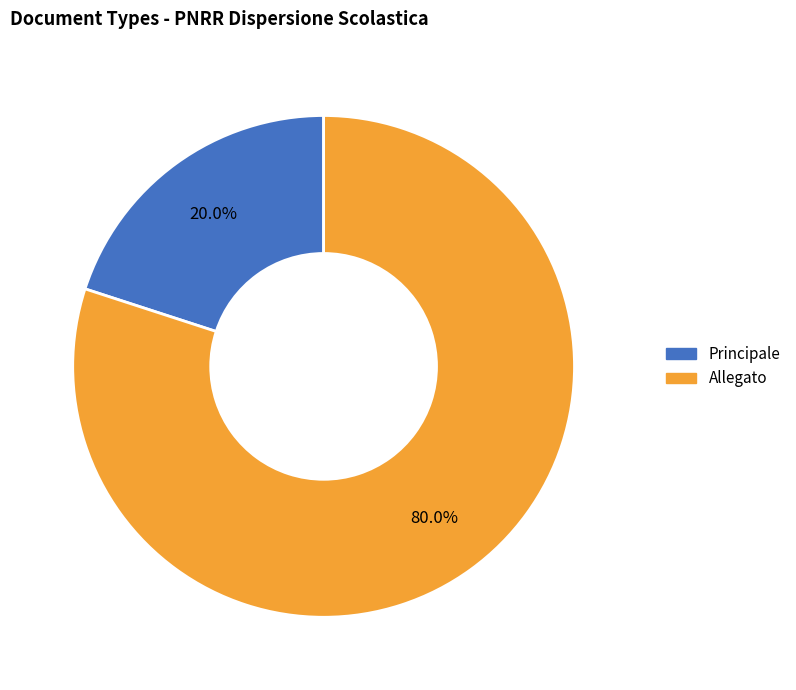

How many slices are in this pie chart?

2